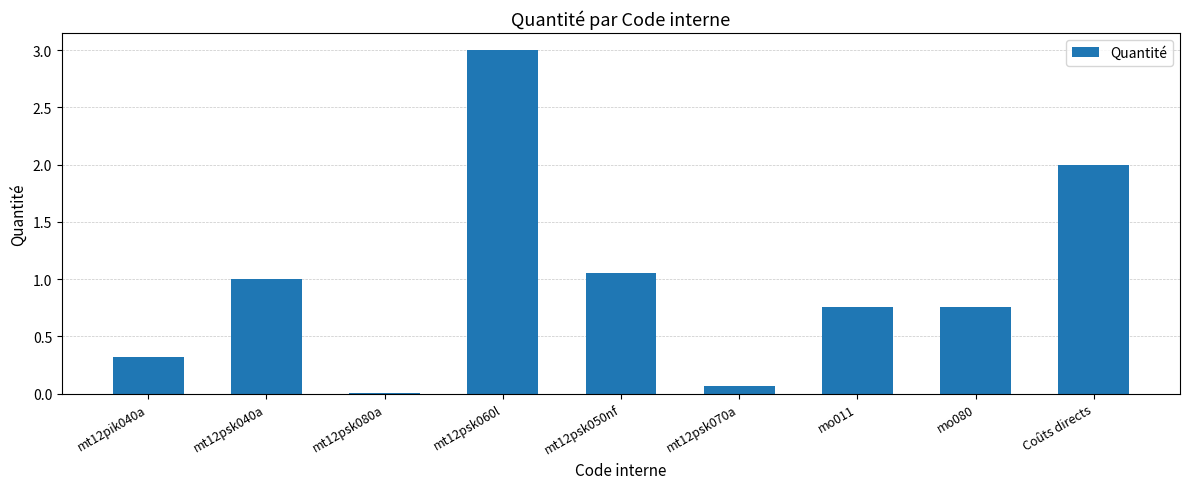

What is the sum of all values?

9.0